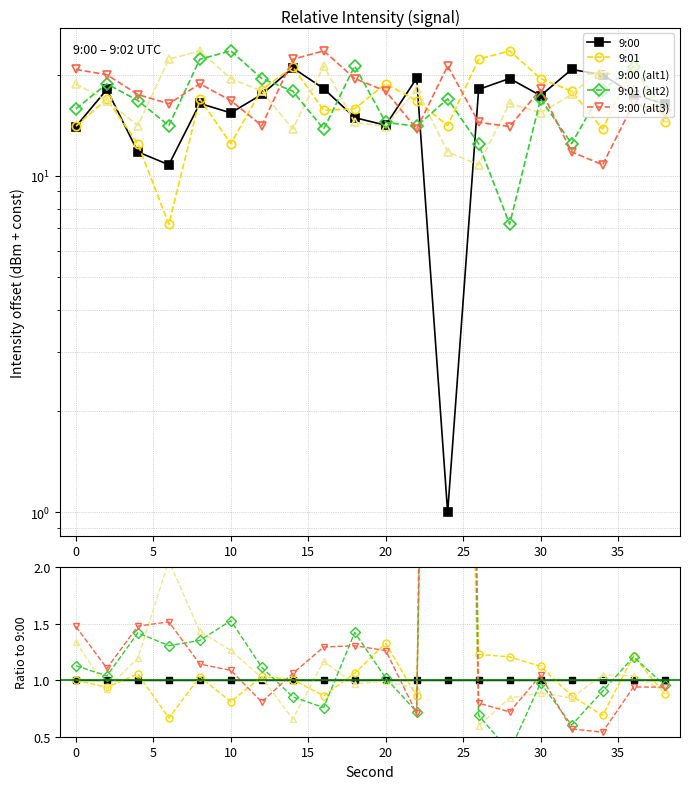

True or false: 9:00 and 9:00 (alt1) intersect in this chart.

True